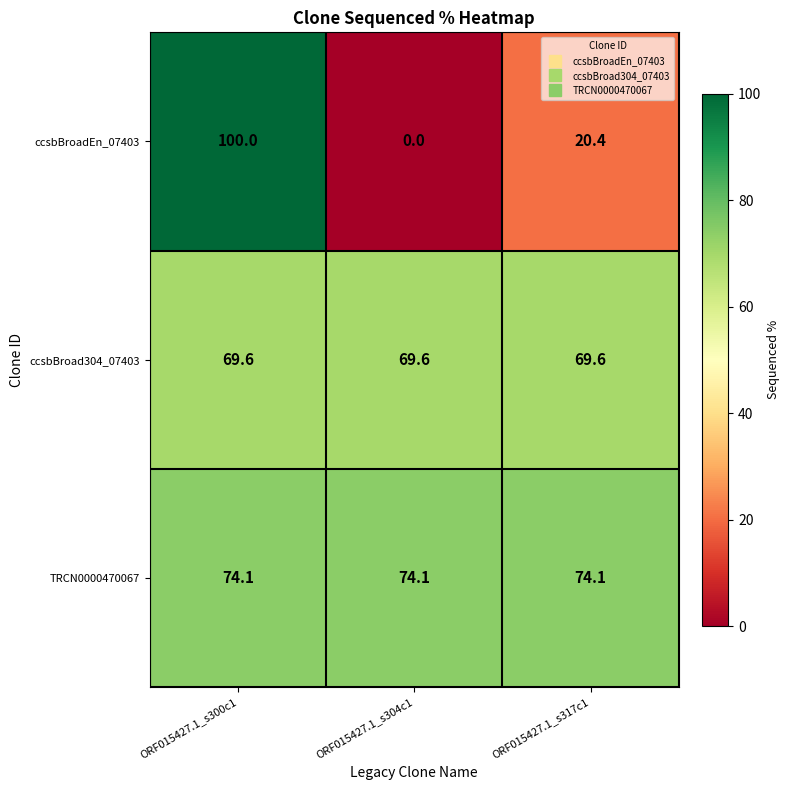

What is the average value of the ccsbBroad304_07403 series?

69.6